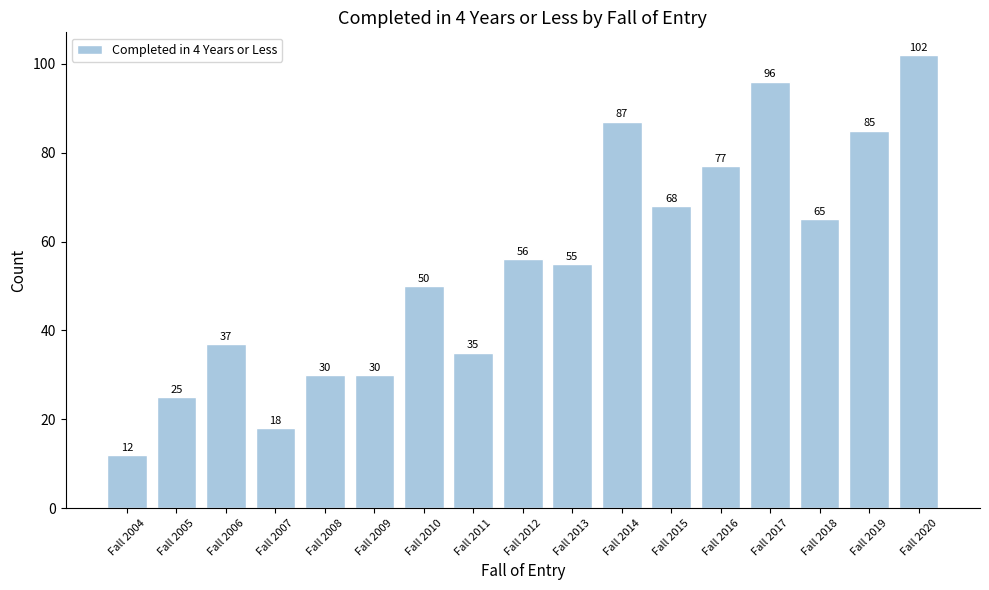

The chart shows a value of 77 at Fall 2016. True or false?

True